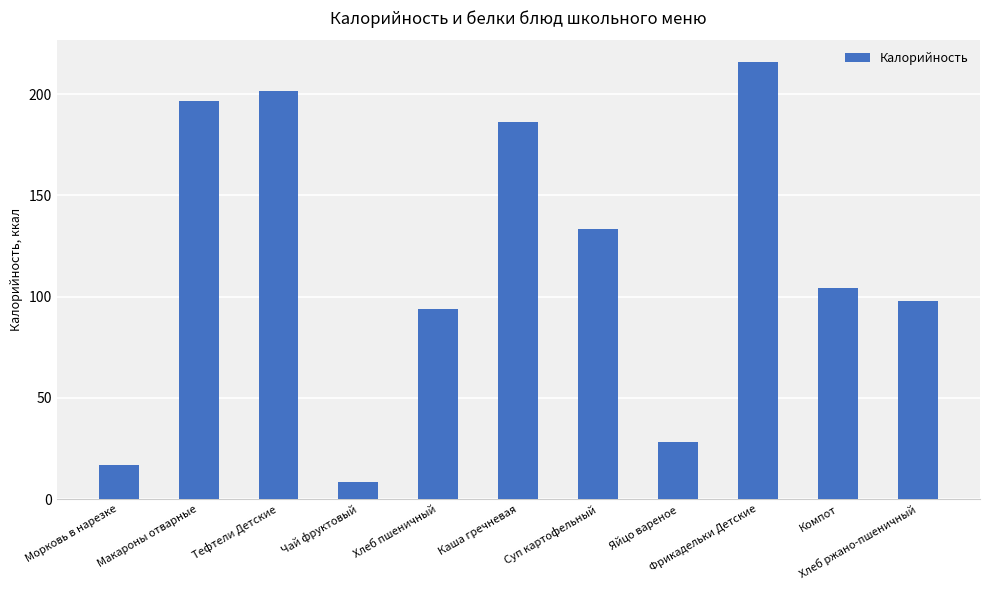

Reading left to right, list all the values displayed in this chart.

16.9	196.8	201.5	8.6	93.8	186.3	133.3	28.3	215.7	104.4	97.8